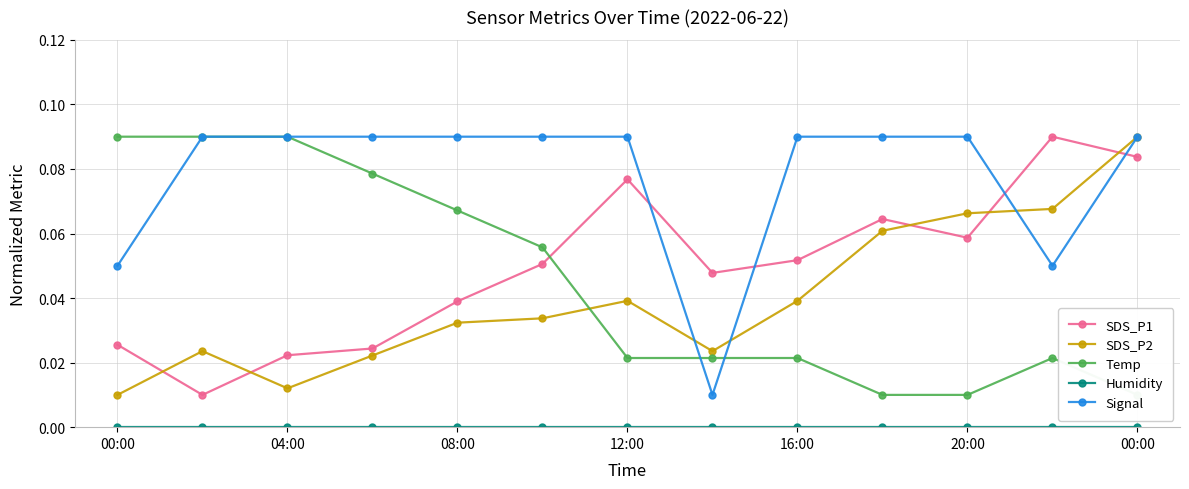

What is the total value across all series at 7?

0.1